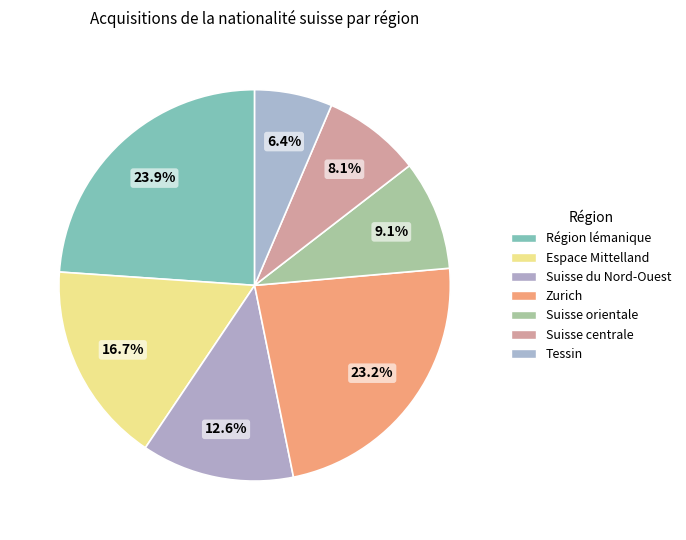

Count the number of slices in the pie.

7